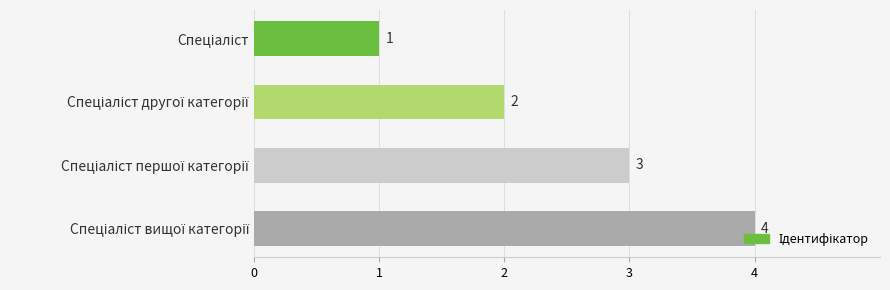

What is the difference between the maximum and minimum values?

3